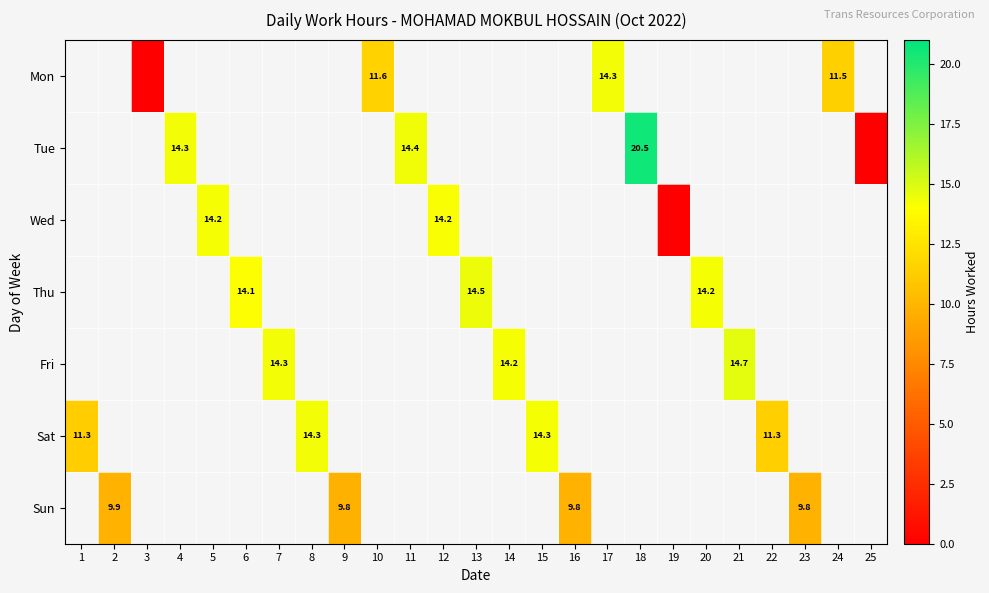

Count the number of categories in the chart.

25